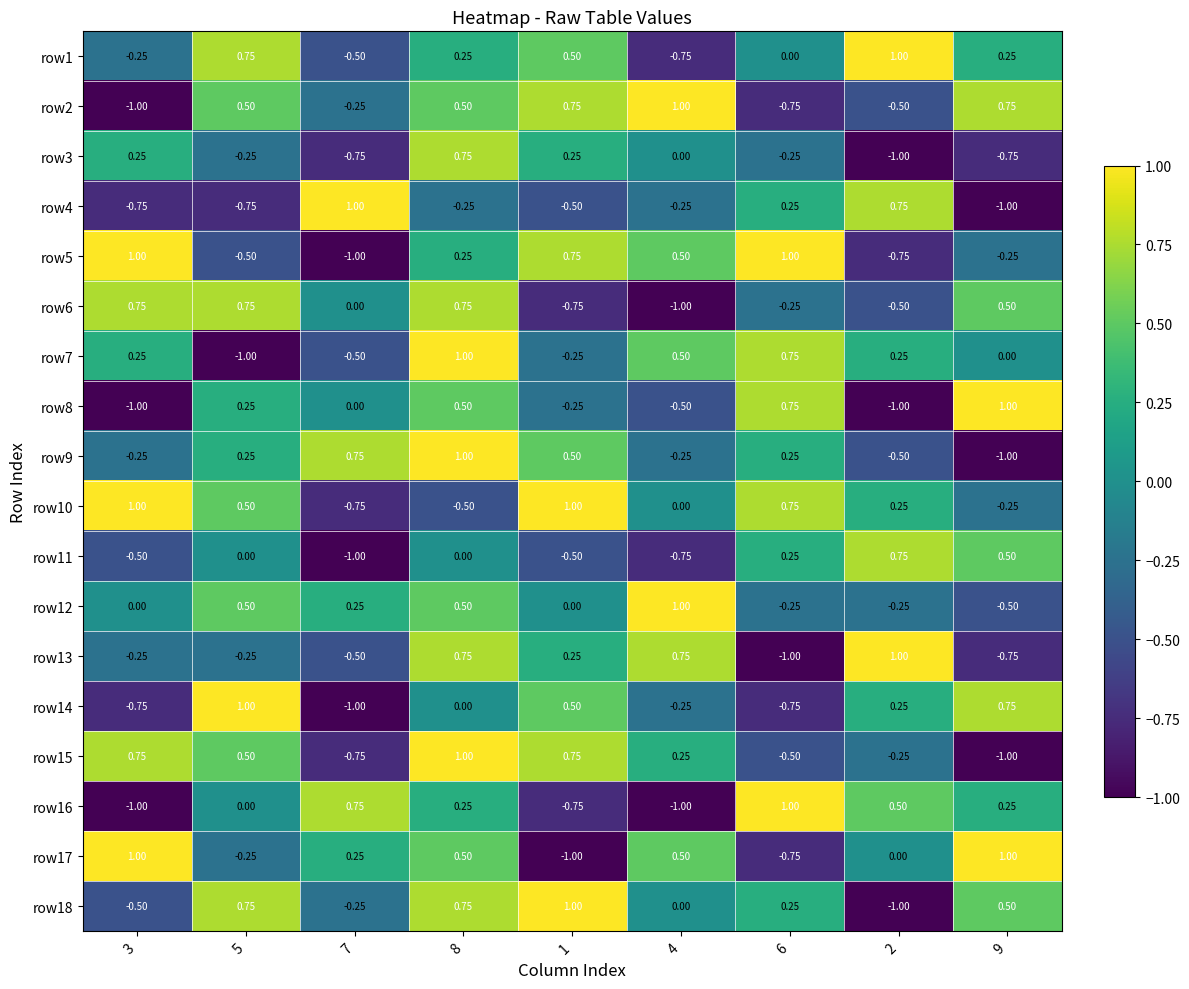

How many distinct data groups are displayed?

18